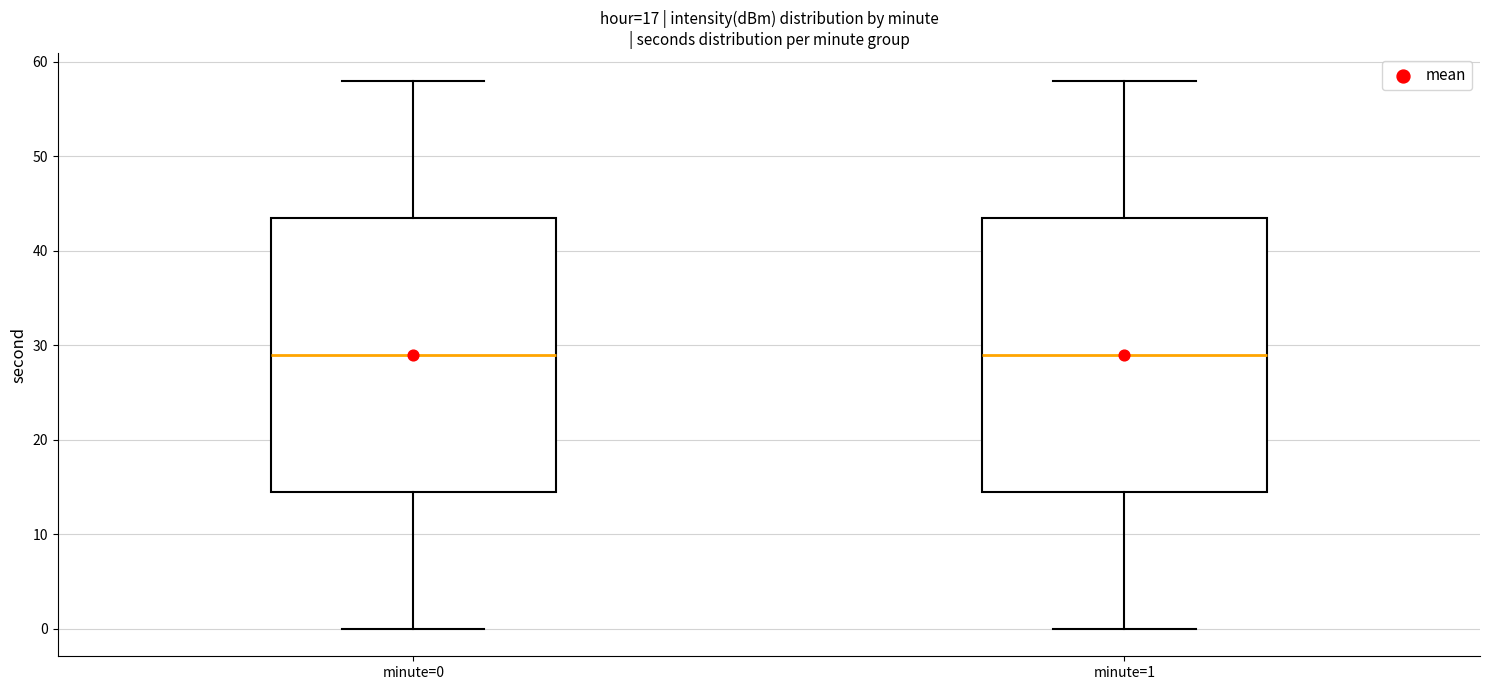

Reading left to right, read every box against the y-axis: the position of its median line, the range the box covers, and the ends of its whiskers. The values are not printed on the chart, so give them approximately, as read against the axis.

minute=0: median 29, box 15 to 44, whiskers 0 to 58
minute=1: median 29, box 15 to 44, whiskers 0 to 58